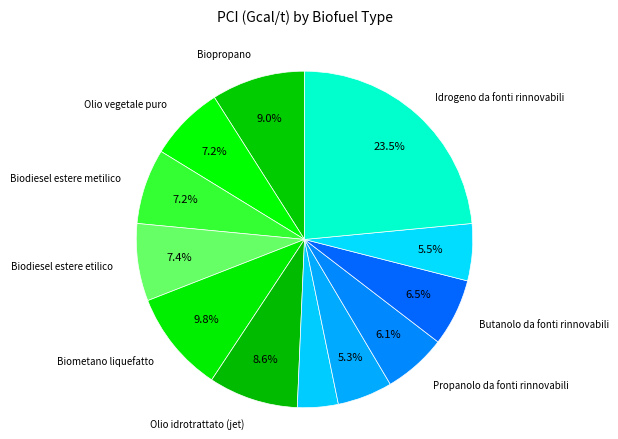

How many slices are in this pie chart?

12